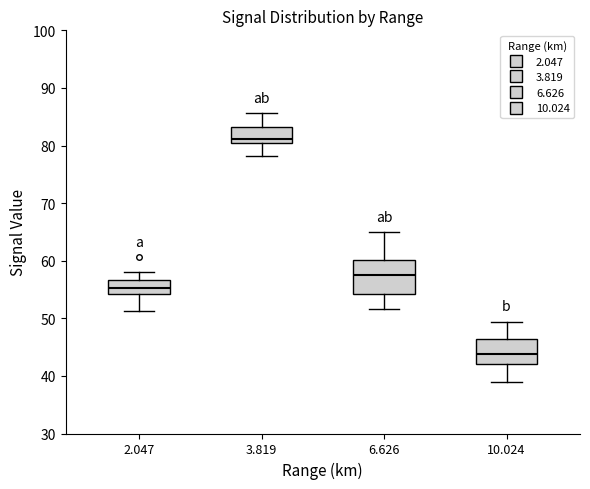

Reading left to right, read every box against the y-axis: the position of its median line, the range the box covers, and the ends of its whiskers. The values are not printed on the chart, so give them approximately, as read against the axis.

2.047: median 55, box 54 to 57, whiskers 51 to 58
3.819: median 81, box 80 to 83, whiskers 78 to 86
6.626: median 58, box 54 to 60, whiskers 52 to 65
10.024: median 44, box 42 to 46, whiskers 39 to 49